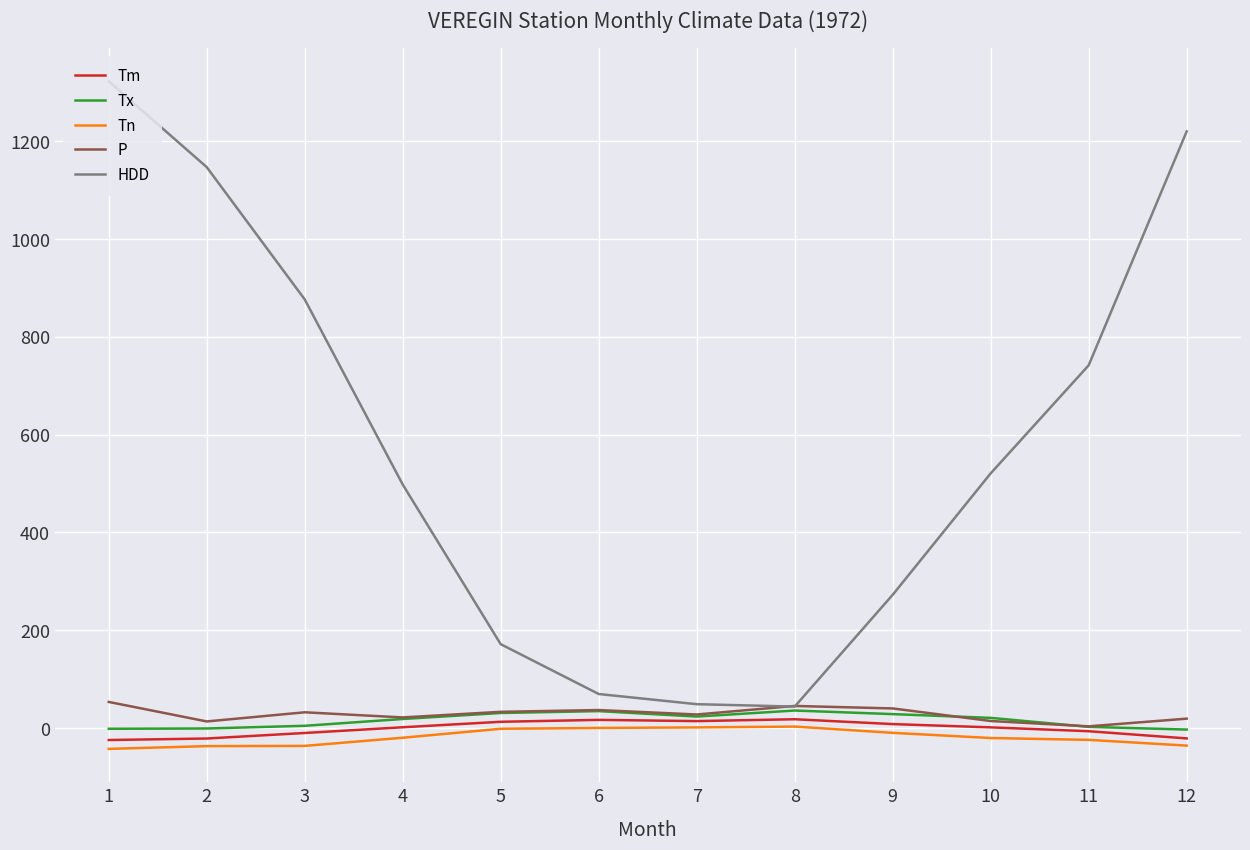

The Tn series shows -37.2 at 2. True or false?

True